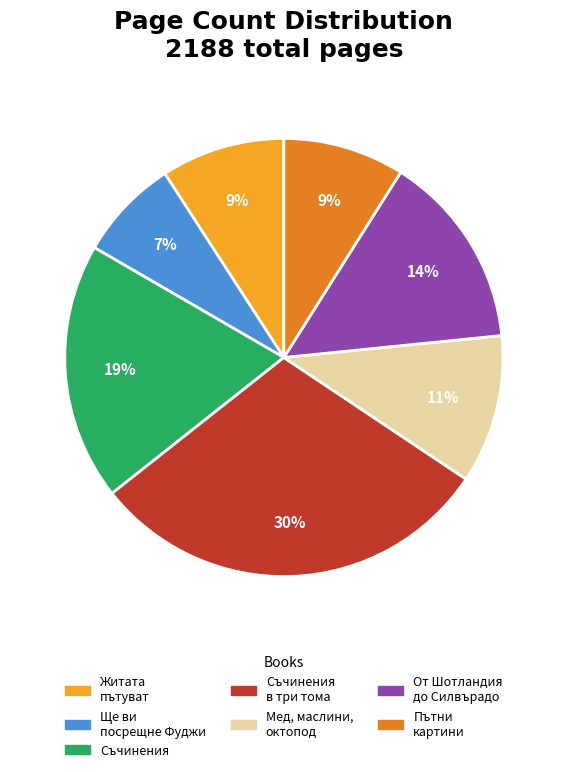

Does any single category account for the majority?

No